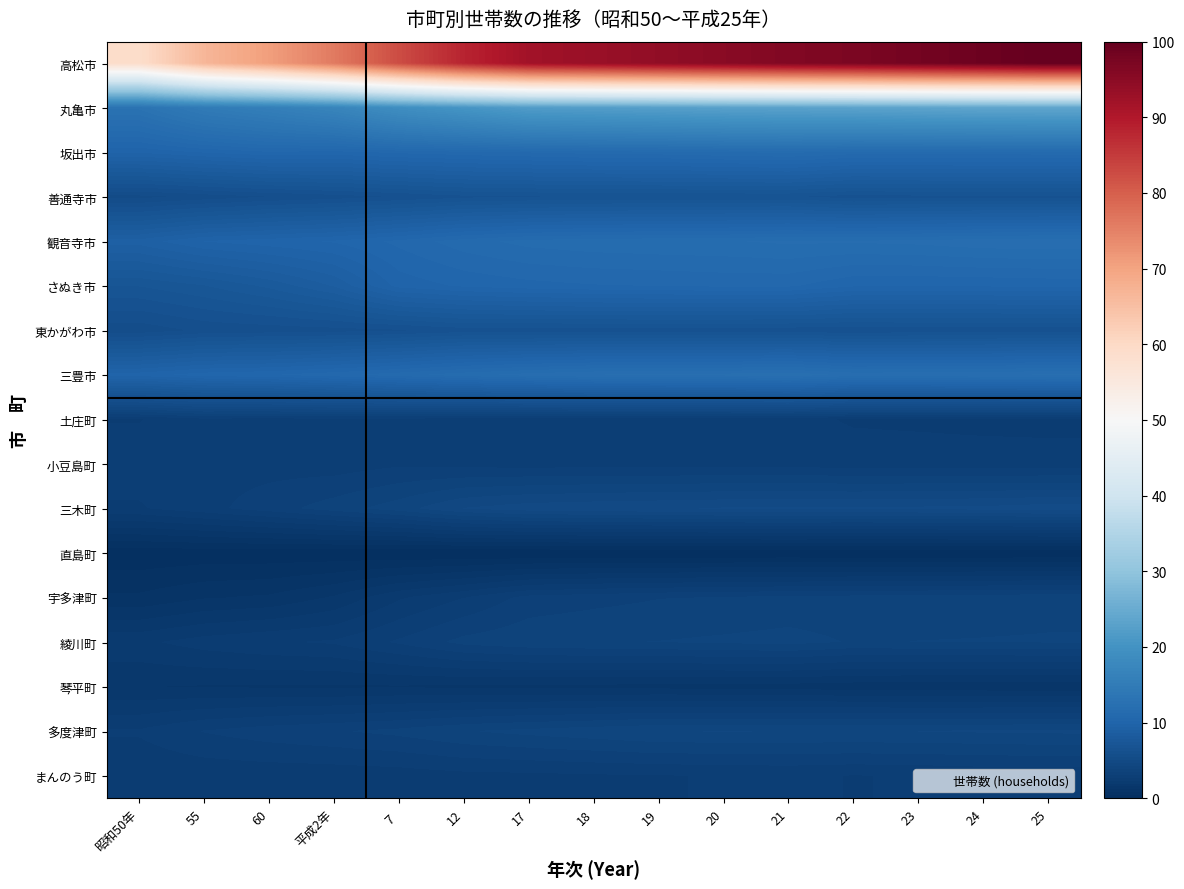

At 平成2年, list the series in order from smallest to largest.

直島町, 琴平町, 宇多津町, まんのう町, 綾川町, 小豆島町, 土庄町, 多度津町, 三木町, 善通寺市, 東かがわ市, さぬき市, 観音寺市, 坂出市, 三豊市, 丸亀市, 高松市